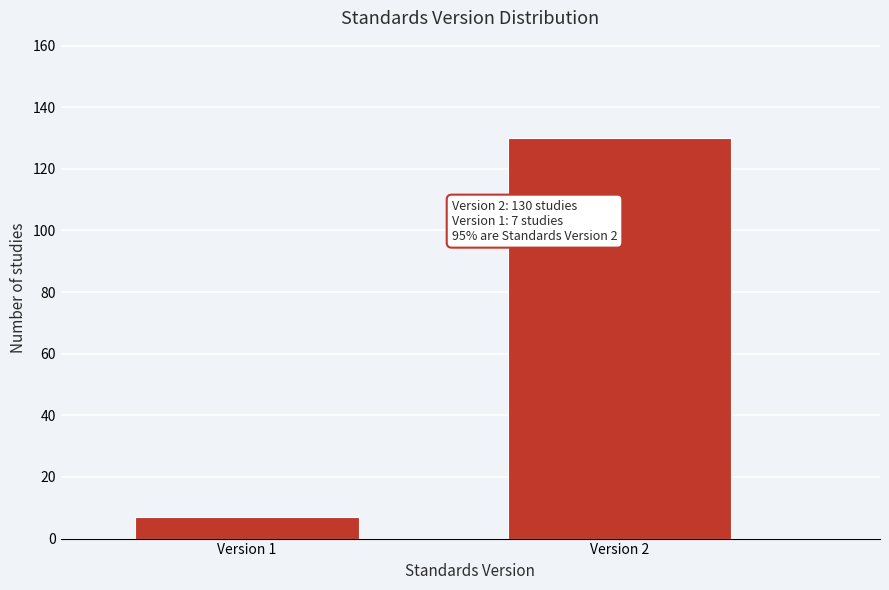

Reading right to left, list all the values displayed in this chart.

130	7